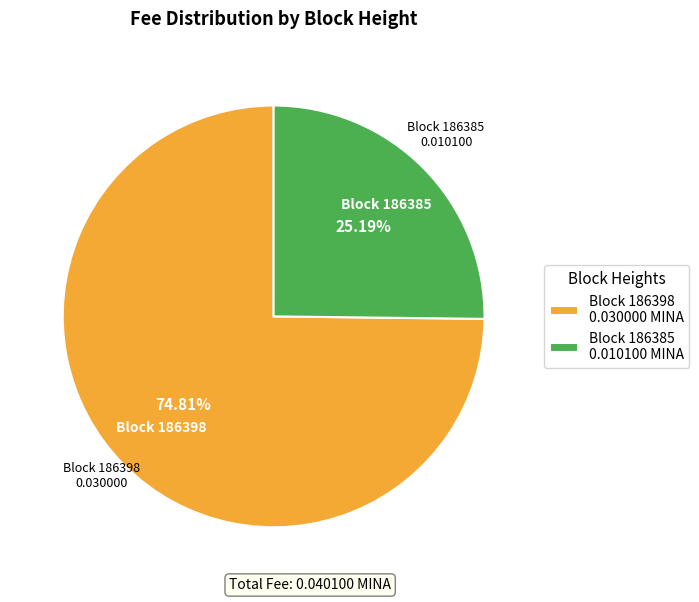

Does any single category account for the majority?

Yes